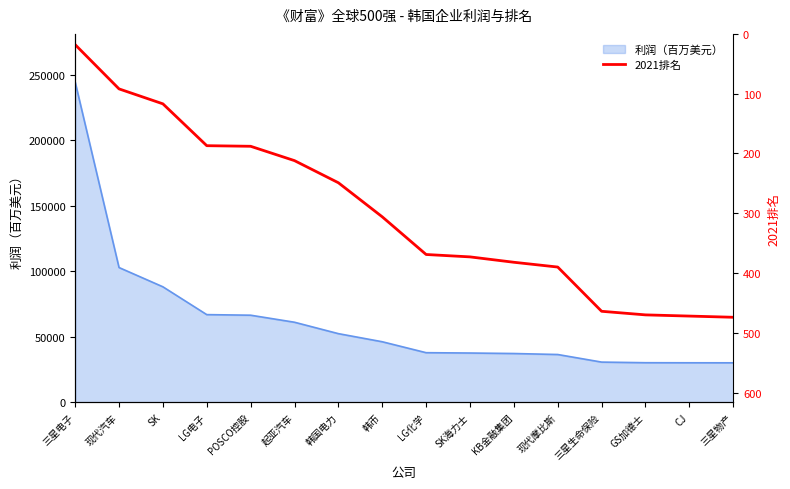

Which category has the highest value in the 利润（百万美元） series?

三星电子